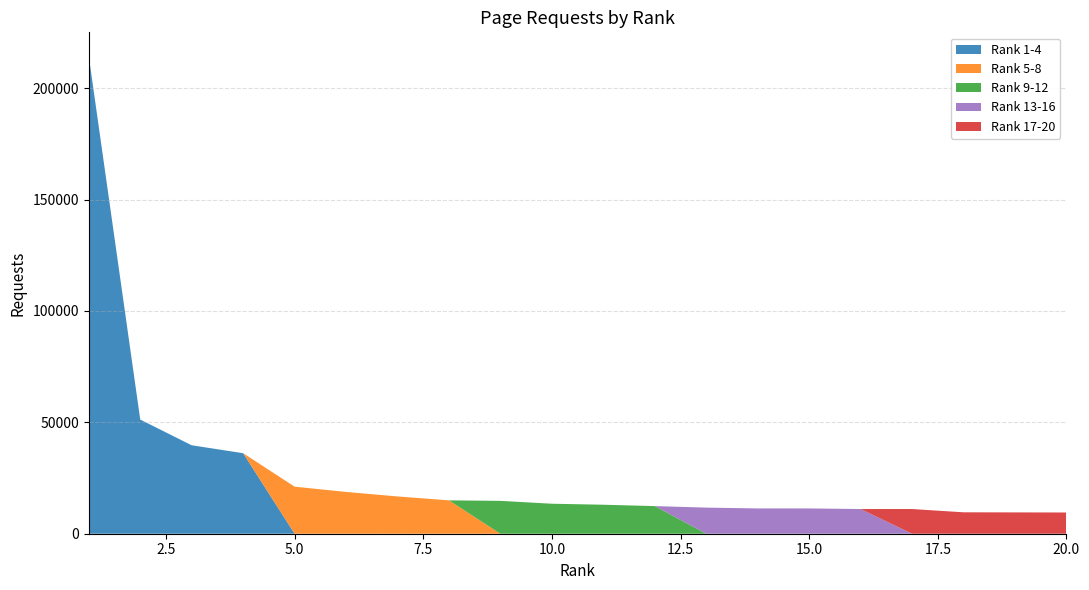

Does the chart have visible grid lines?

Yes